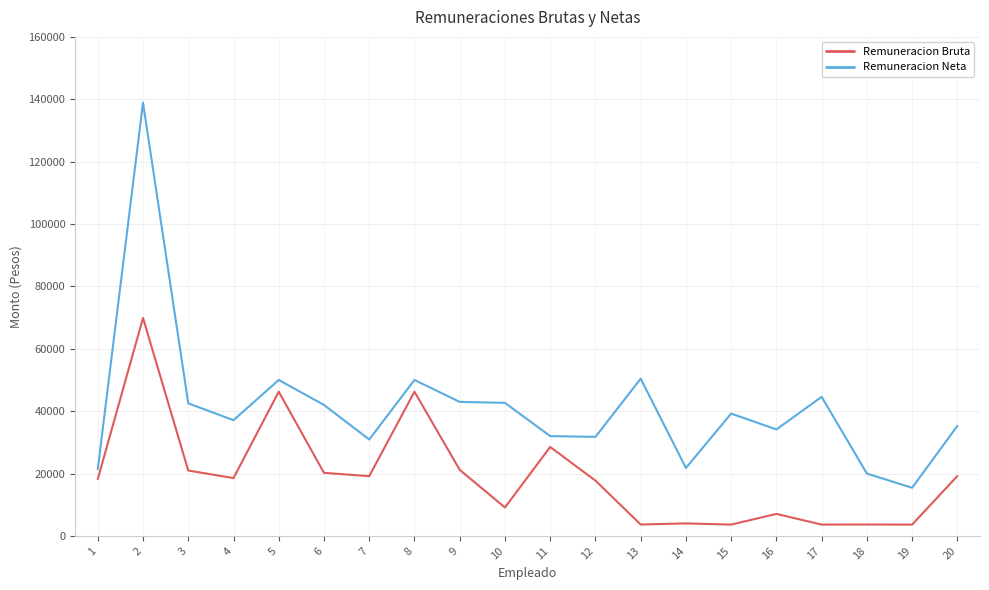

Is it true that Remuneracion Neta equals 69969.4 at 15?

False